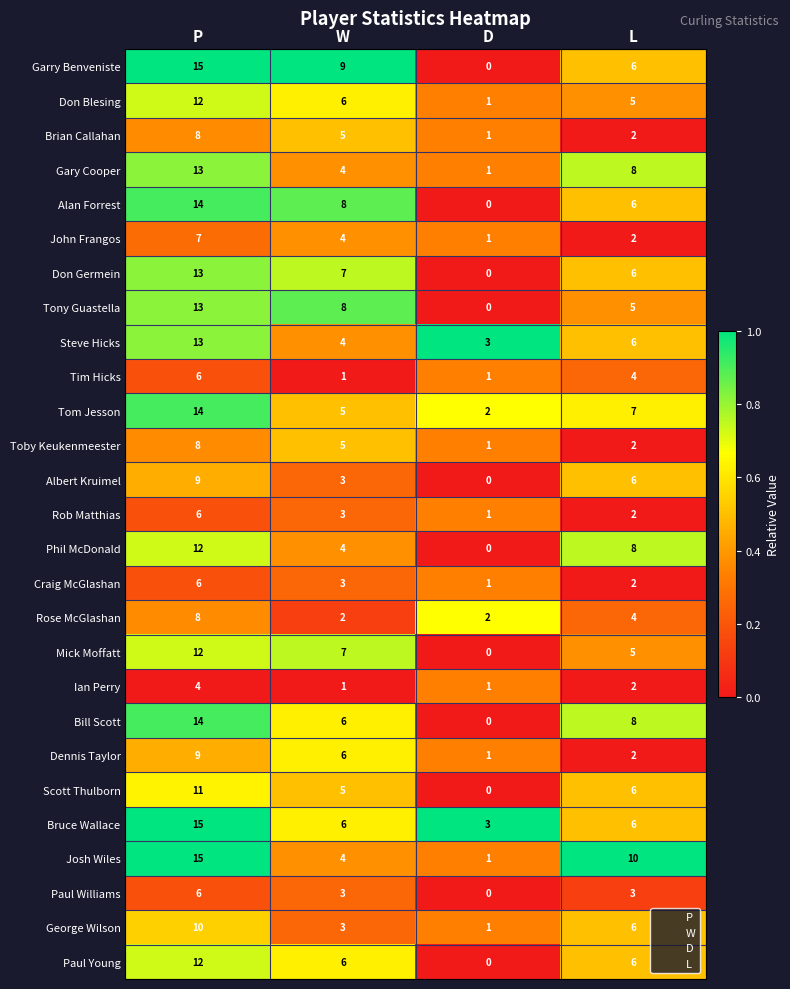

Between P and D, which series saw the biggest shift?

Garry Benveniste